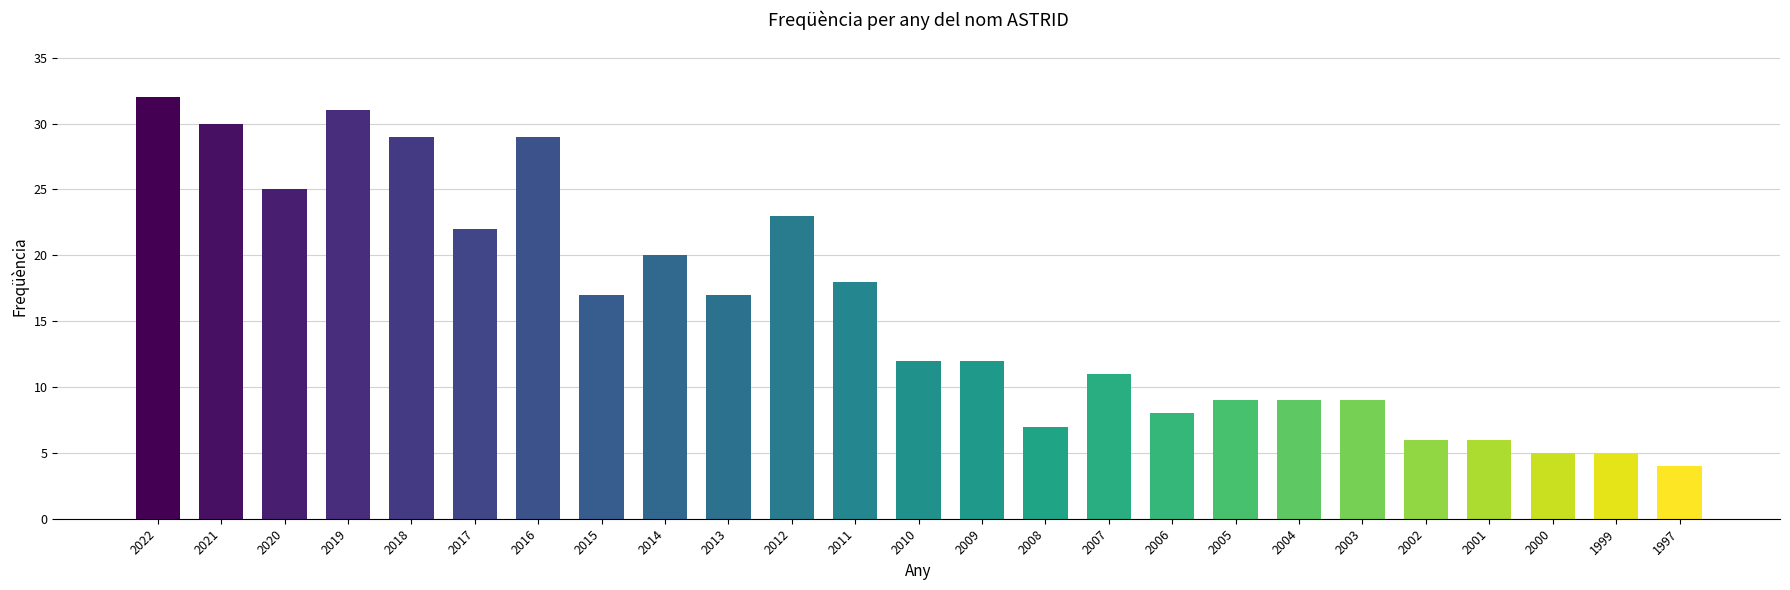

How many data points does each series have?

25